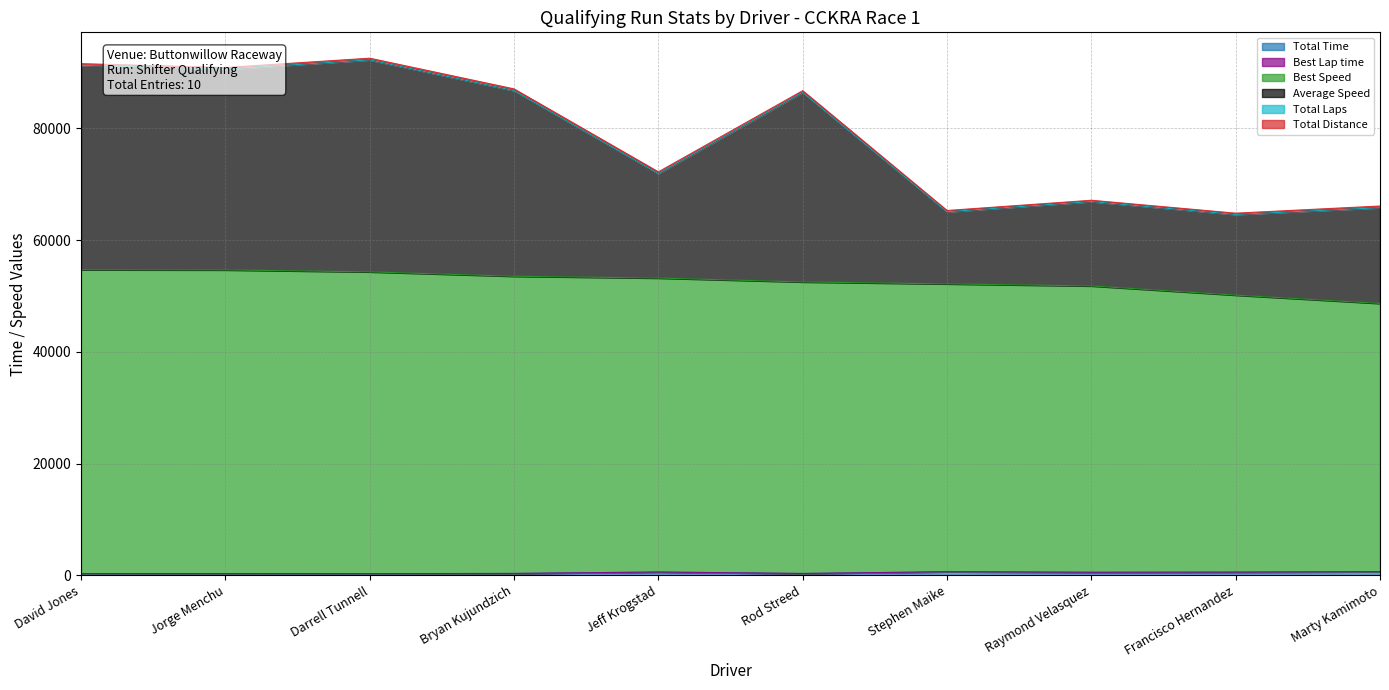

How many interior local peaks does the Average Speed series have?

3